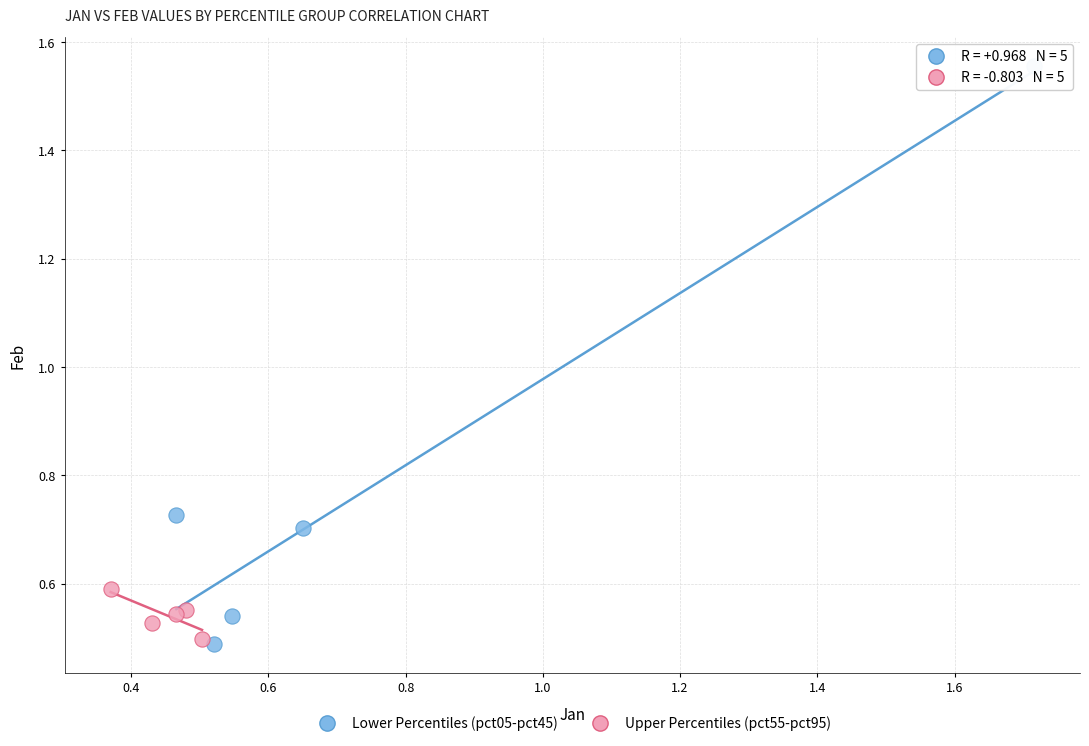

Which series reaches the maximum Y coordinate?

Lower Percentiles (pct05-pct45)